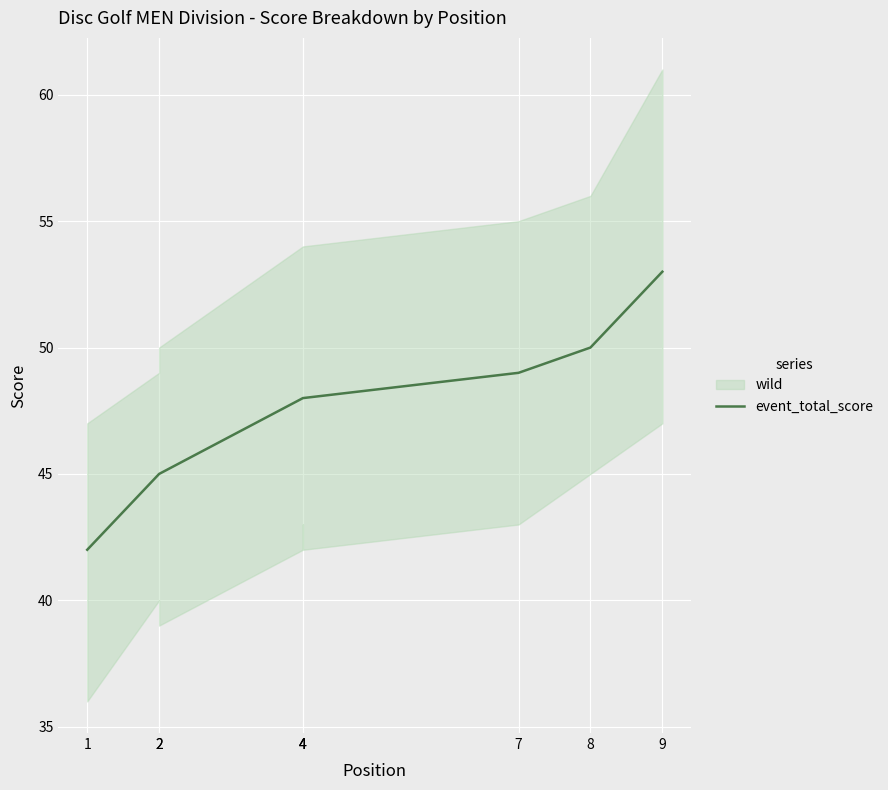

What is the difference between the maximum and second lowest values?

8